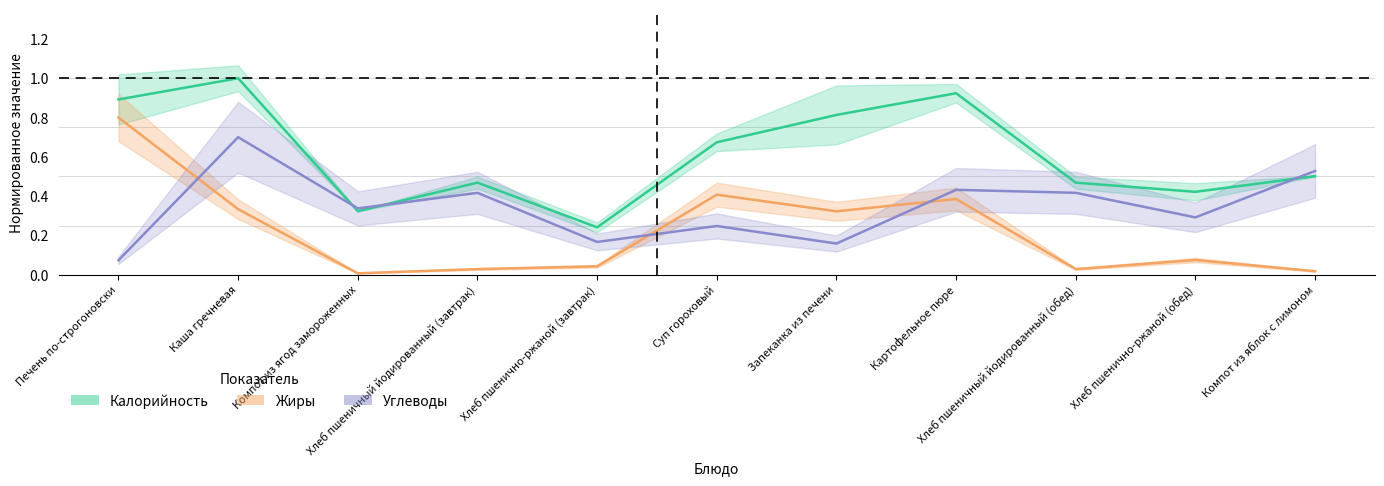

How many Углеводы values are between 0 and 1?

11